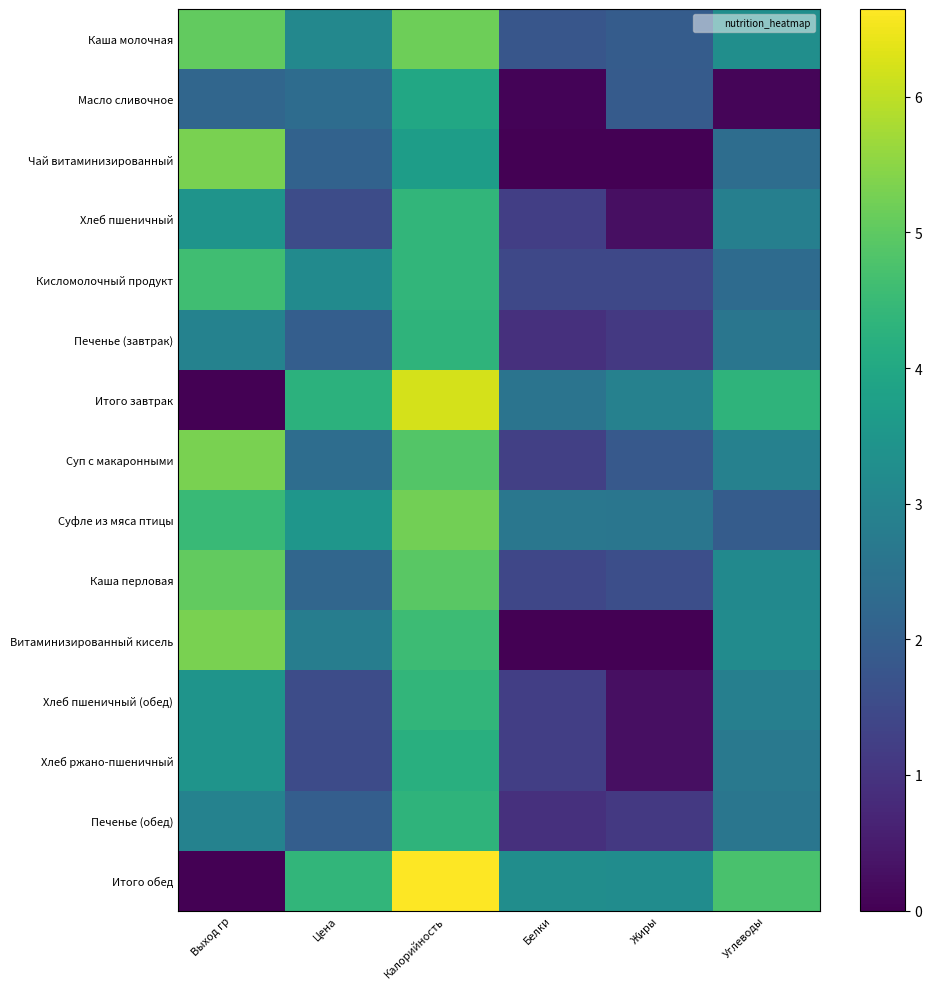

How many data points does each series have?

6